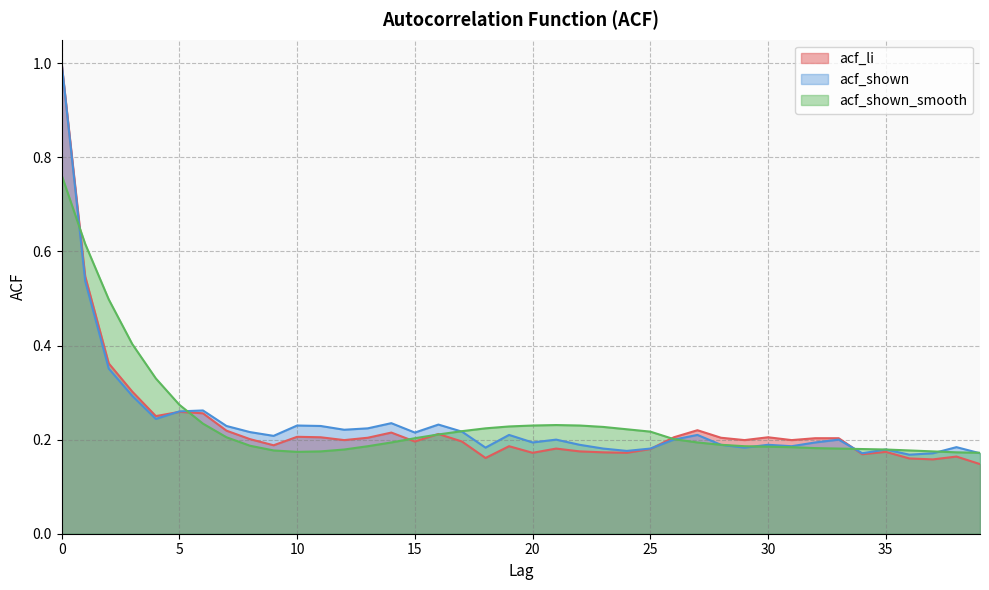

The value of acf_li at 10 is 0.3. True or false?

False